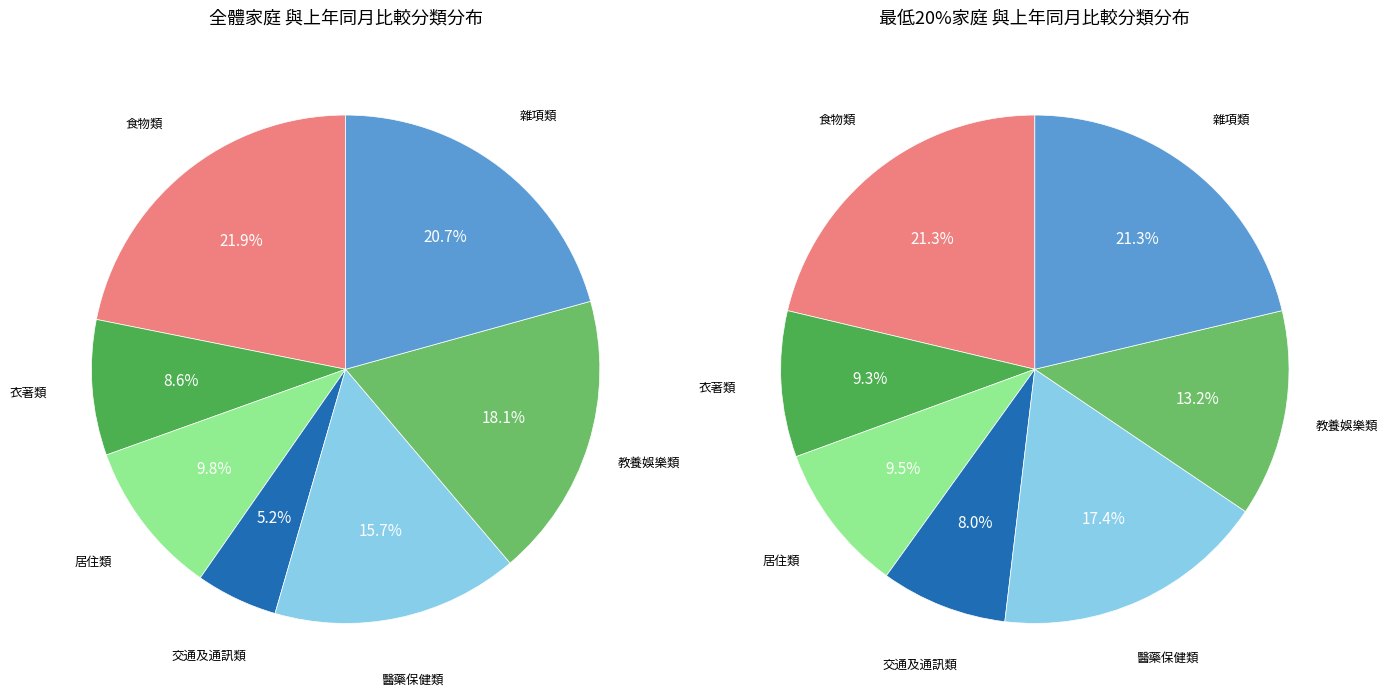

To the nearest percent, what is the combined percentage of 居住類 and 食物類?

31%